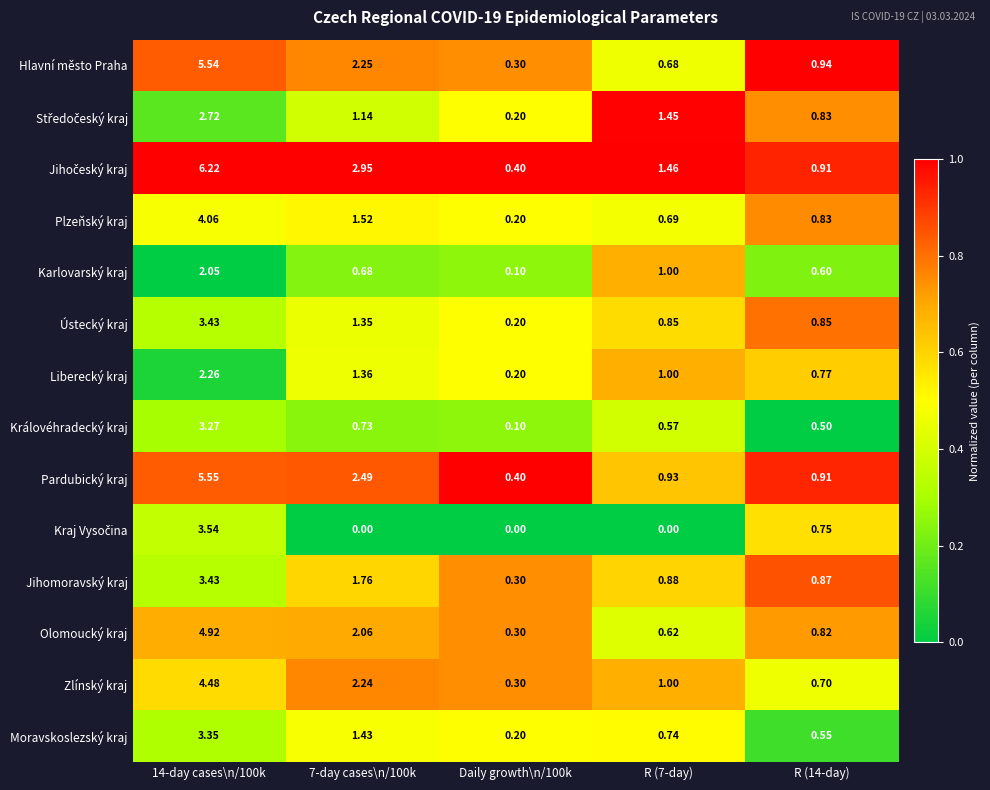

Is the value of Moravskoslezský kraj at R (7-day) greater than the value of Zlínský kraj at 7-day cases\n/100k?

No